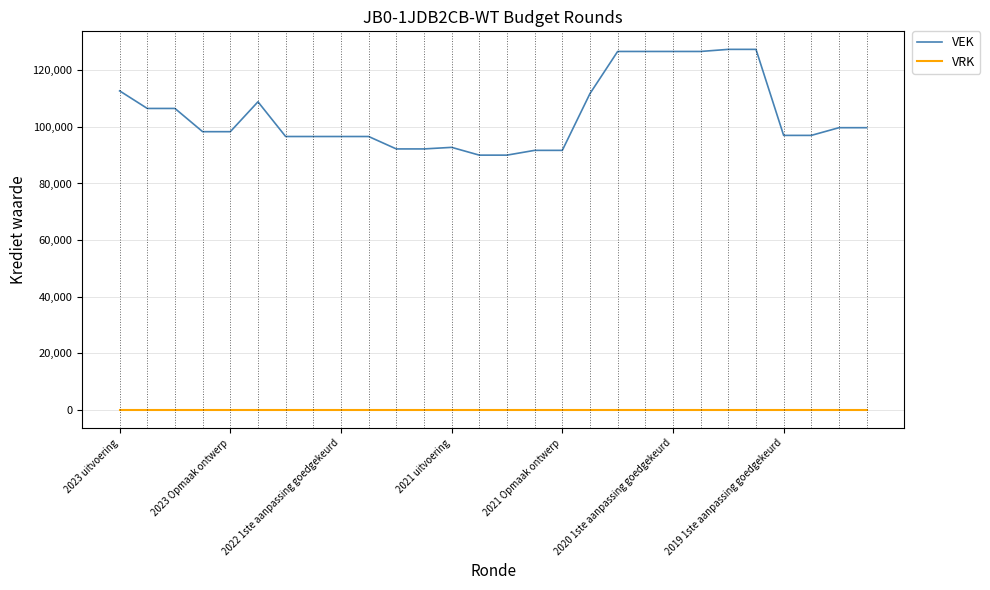

Which series has the largest range (max minus min)?

VEK